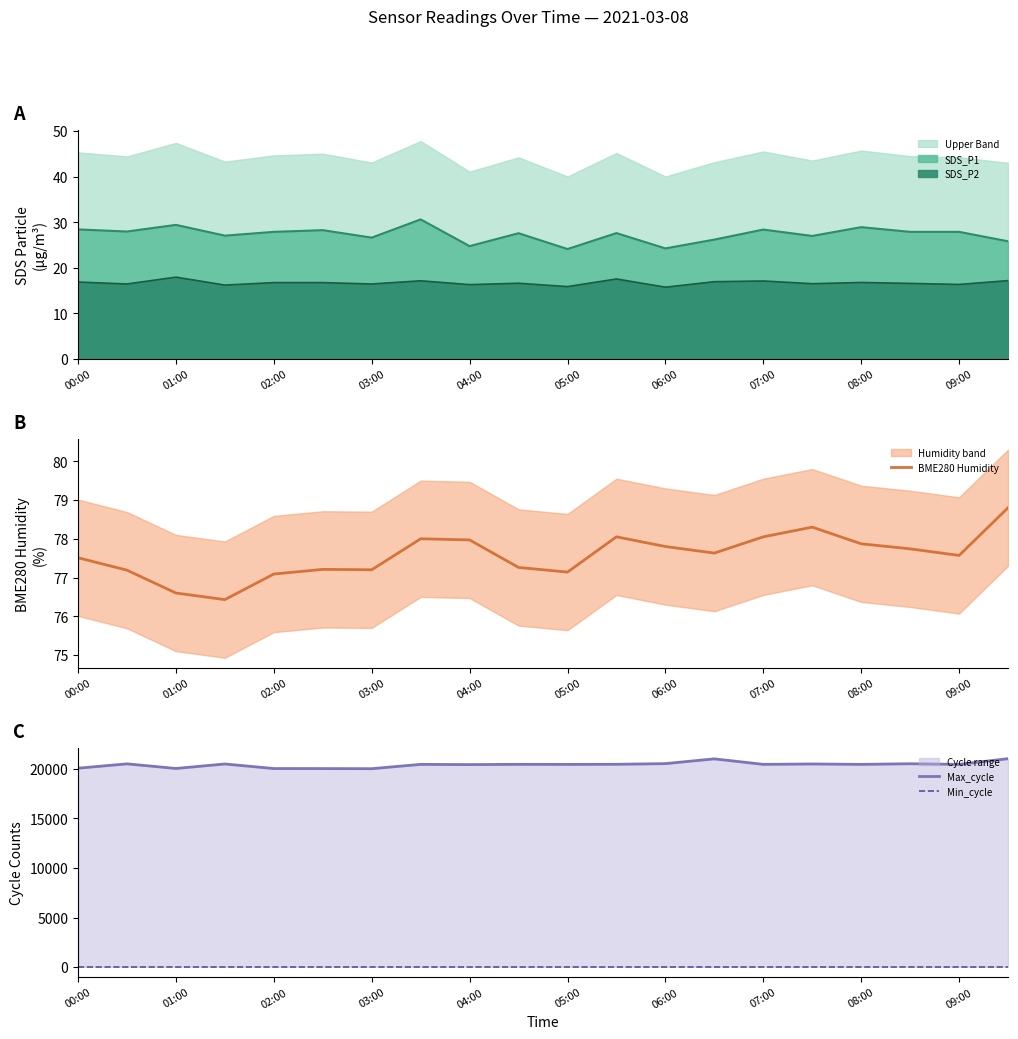

In Max_cycle, how many points are higher than both neighbors (excluding endpoints)?

7